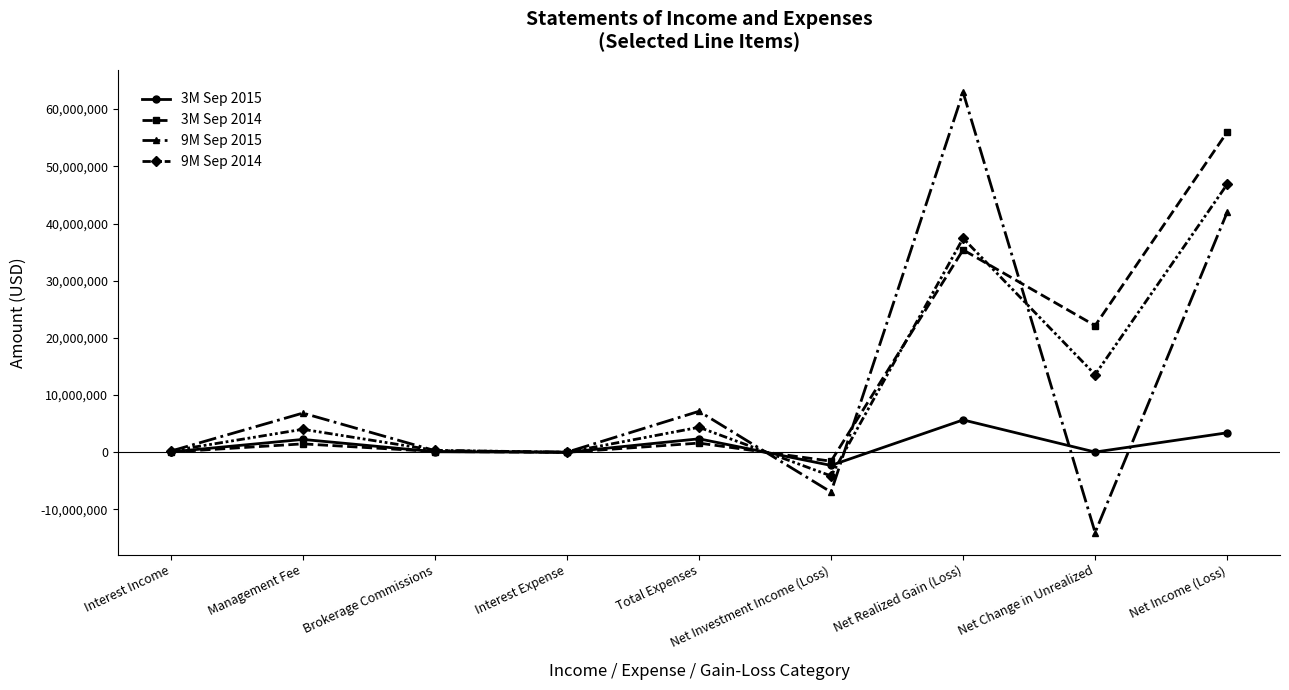

What is the total value across all series at Net Investment Income (Loss)?

-14934832